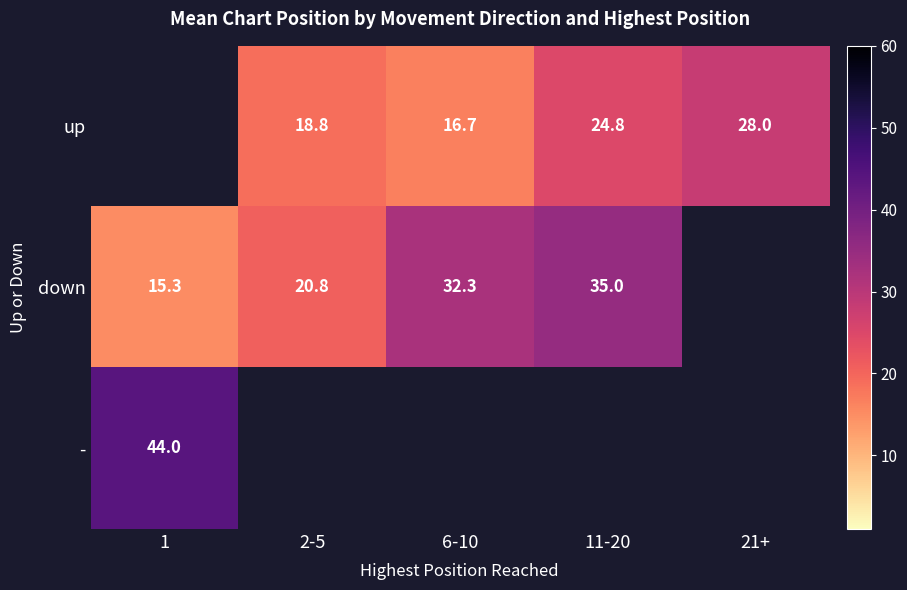

True or false: down has a value of 16.5 at 11-20.

False